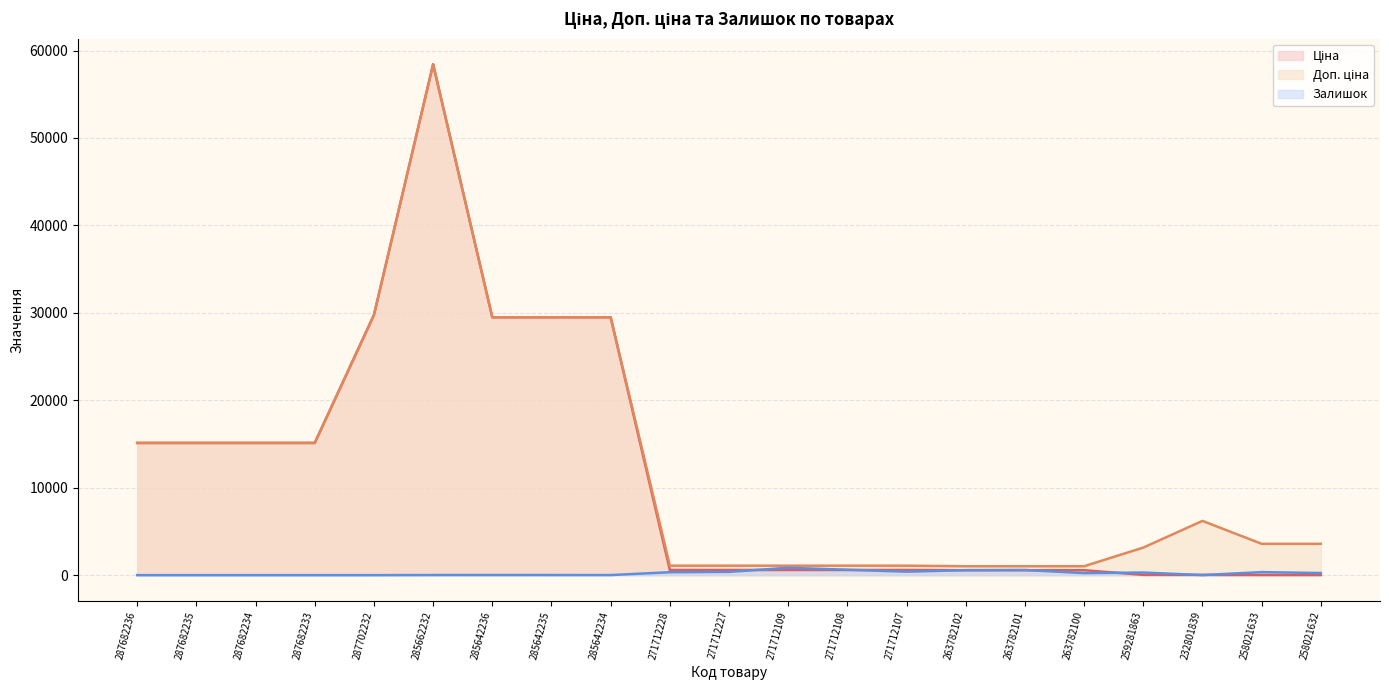

Reading left to right, list all the values displayed in this chart.

Ціна: 287682236=15120.0	287682235=15120.0	287682234=15120.0	287682233=15120.0	287702232=29747.2	285662232=58426.5	285642236=29491.5	285642235=29491.5	285642234=29491.5	271712228=589.9	271712227=589.9	271712109=589.9	271712108=589.9	271712107=589.9	263782102=564.0	263782101=564.0	263782100=564.0	259281863=31.5	232801839=27.6	258021633=15.9	258021632=15.9
Доп. ціна: 287682236=15120.0	287682235=15120.0	287682234=15120.0	287682233=15120.0	287702232=29747.2	285662232=58426.5	285642236=29491.5	285642235=29491.5	285642234=29491.5	271712228=1081.7	271712227=1081.7	271712109=1081.7	271712108=1081.7	271712107=1081.7	263782102=1017.8	263782101=1017.8	263782100=1017.8	259281863=3151.0	232801839=6204.0	258021633=3582.0	258021632=3582.0
Залишок: 287682236=0.0	287682235=0.0	287682234=0.0	287682233=0.0	287702232=0.0	285662232=13.0	285642236=14.0	285642235=13.0	285642234=10.0	271712228=334.0	271712227=374.0	271712109=843.0	271712108=615.0	271712107=400.0	263782102=567.0	263782101=589.0	263782100=235.0	259281863=298.0	232801839=3.0	258021633=347.0	258021632=242.0